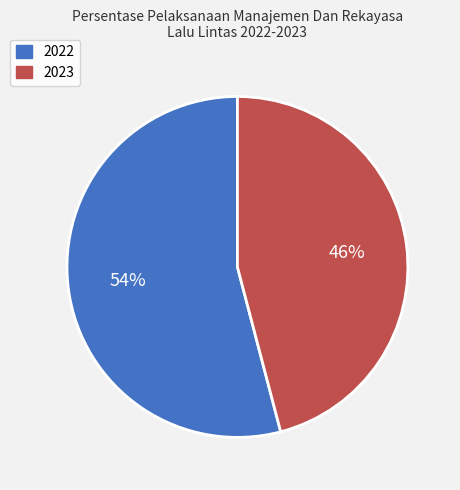

Is there a majority slice in this chart?

Yes